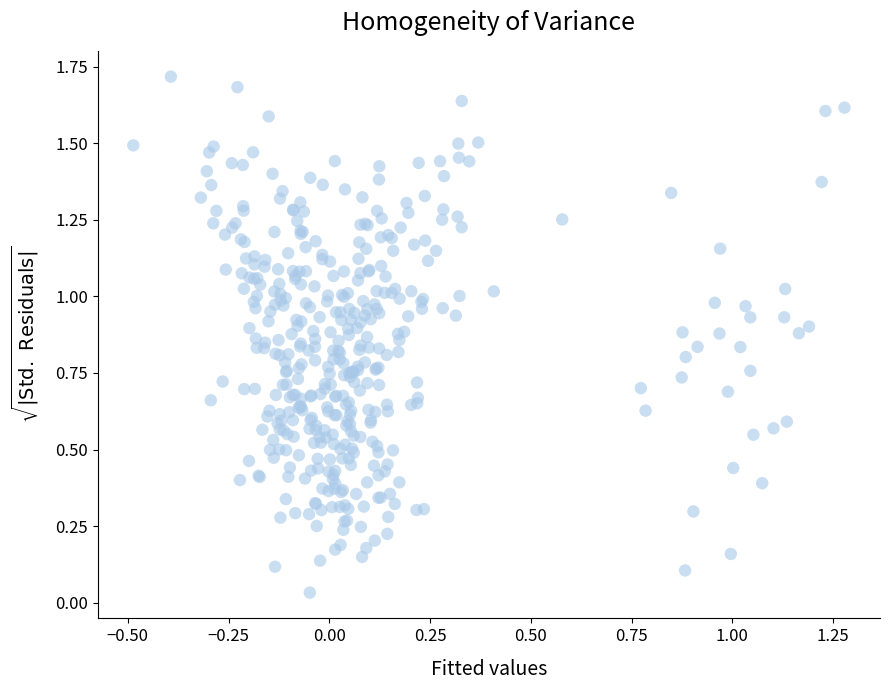

What is the range of Y values (max minus min)?

1.7